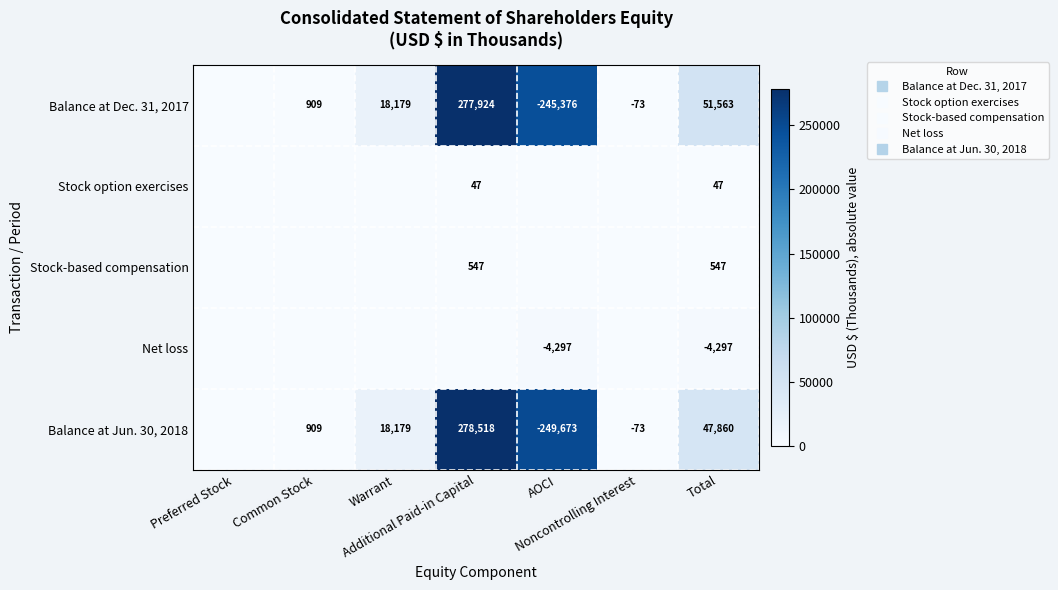

Which series has the largest total across all categories?

Balance at Jun. 30, 2018